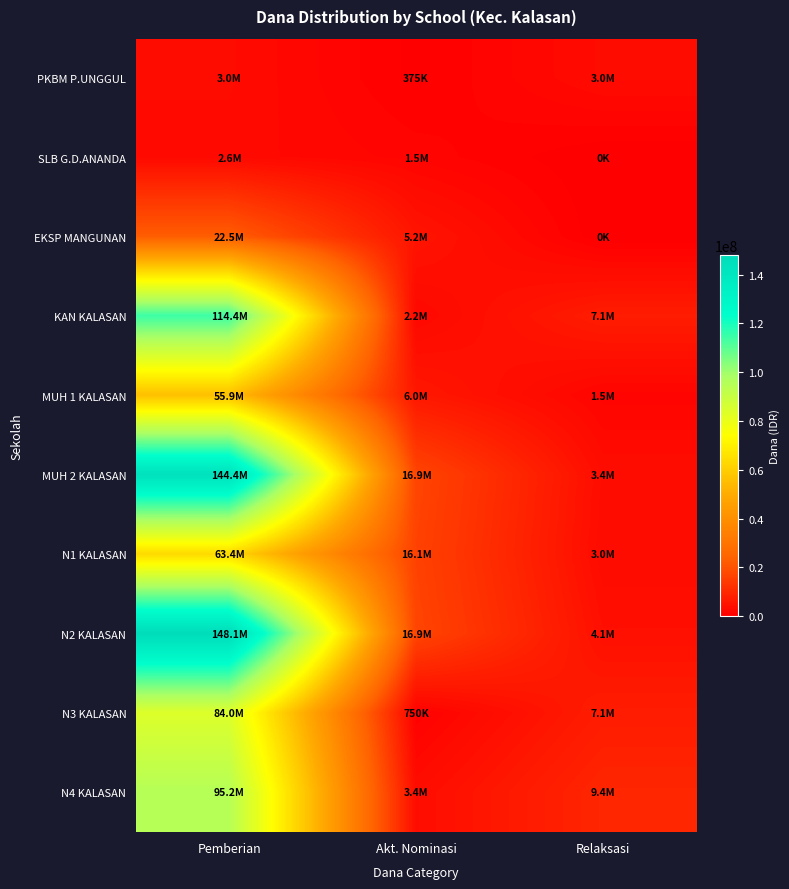

Reading right to left, what are all the values shown in this chart?

PKBM P.UNGGUL: Relaksasi=3000000	Akt. Nominasi=375000	Pemberian=3000000
SLB G.D.ANANDA: Relaksasi=0	Akt. Nominasi=1500000	Pemberian=2625000
EKSP MANGUNAN: Relaksasi=0	Akt. Nominasi=5250000	Pemberian=22500000
KAN KALASAN: Relaksasi=7125000	Akt. Nominasi=2250000	Pemberian=114375000
MUH 1 KALASAN: Relaksasi=1500000	Akt. Nominasi=6000000	Pemberian=55875000
MUH 2 KALASAN: Relaksasi=3375000	Akt. Nominasi=16875000	Pemberian=144375000
N1 KALASAN: Relaksasi=3000000	Akt. Nominasi=16125000	Pemberian=63375000
N2 KALASAN: Relaksasi=4125000	Akt. Nominasi=16875000	Pemberian=148125000
N3 KALASAN: Relaksasi=7125000	Akt. Nominasi=750000	Pemberian=84000000
N4 KALASAN: Relaksasi=9375000	Akt. Nominasi=3375000	Pemberian=95250000